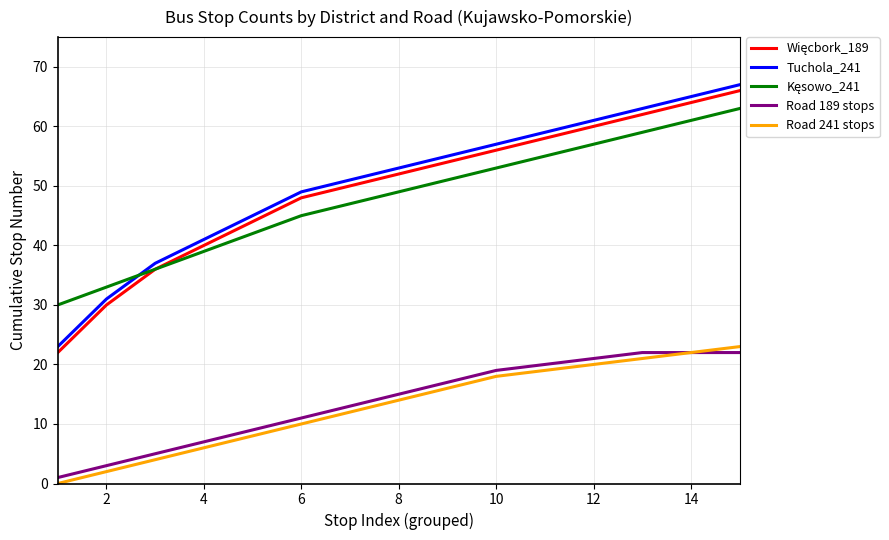

What is the maximum value for Road 241 stops?

23